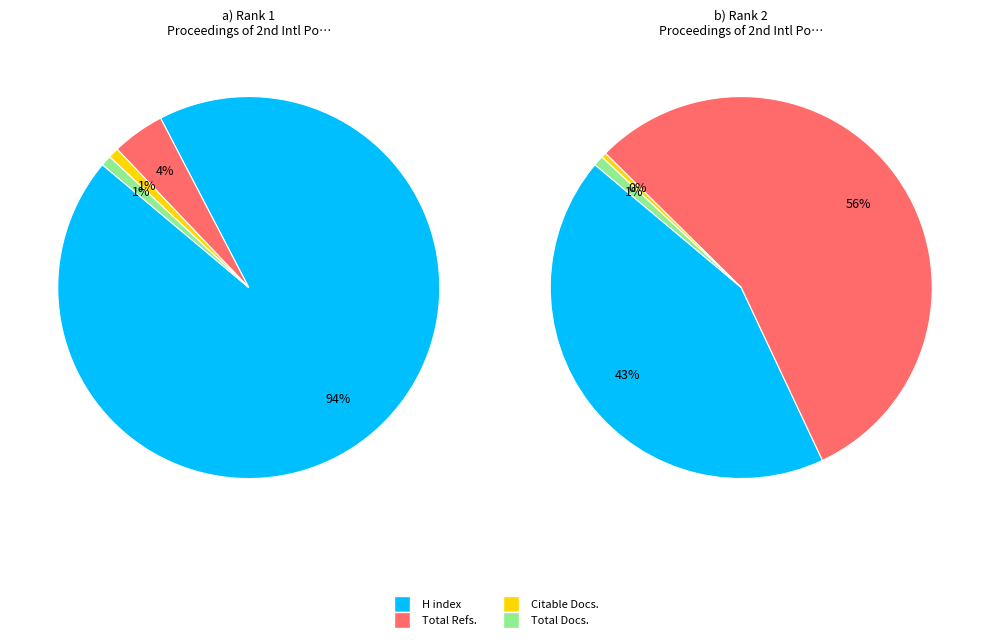

What is the total percentage of Proceedings 1 (Rank 1) and Proceedings 2 (Rank 2)?

100.0%